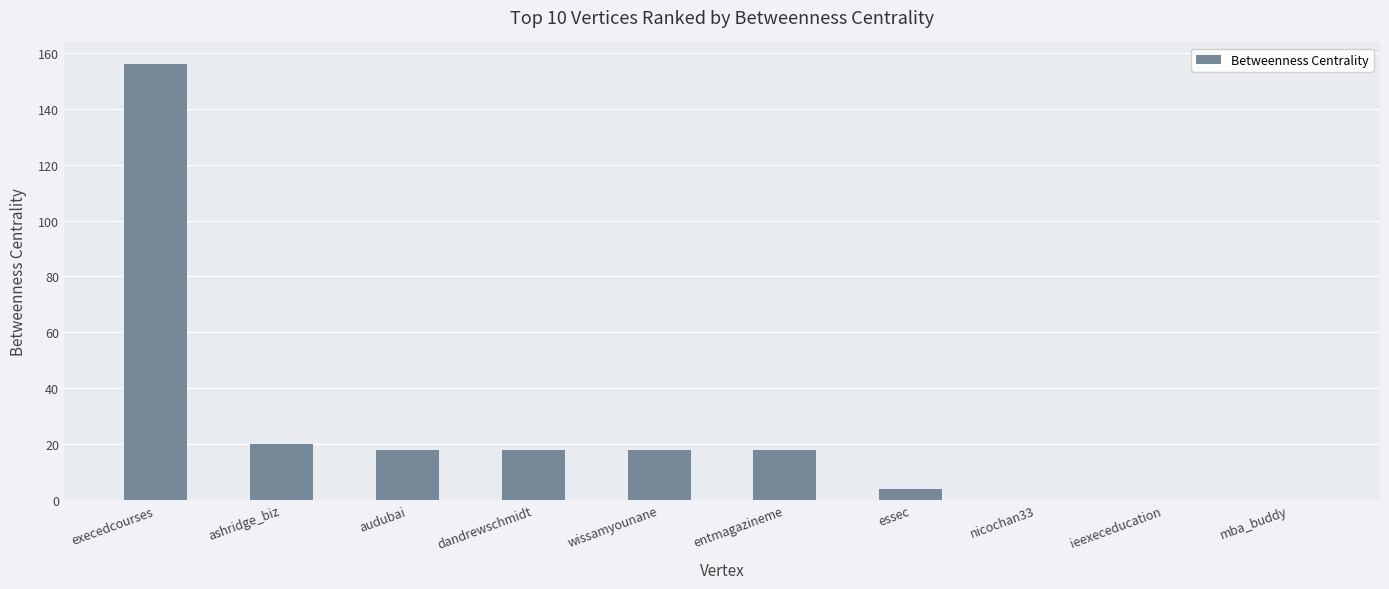

Reading right to left, list all the values displayed in this chart.

0	0	0	4	18	18	18	18	20	156